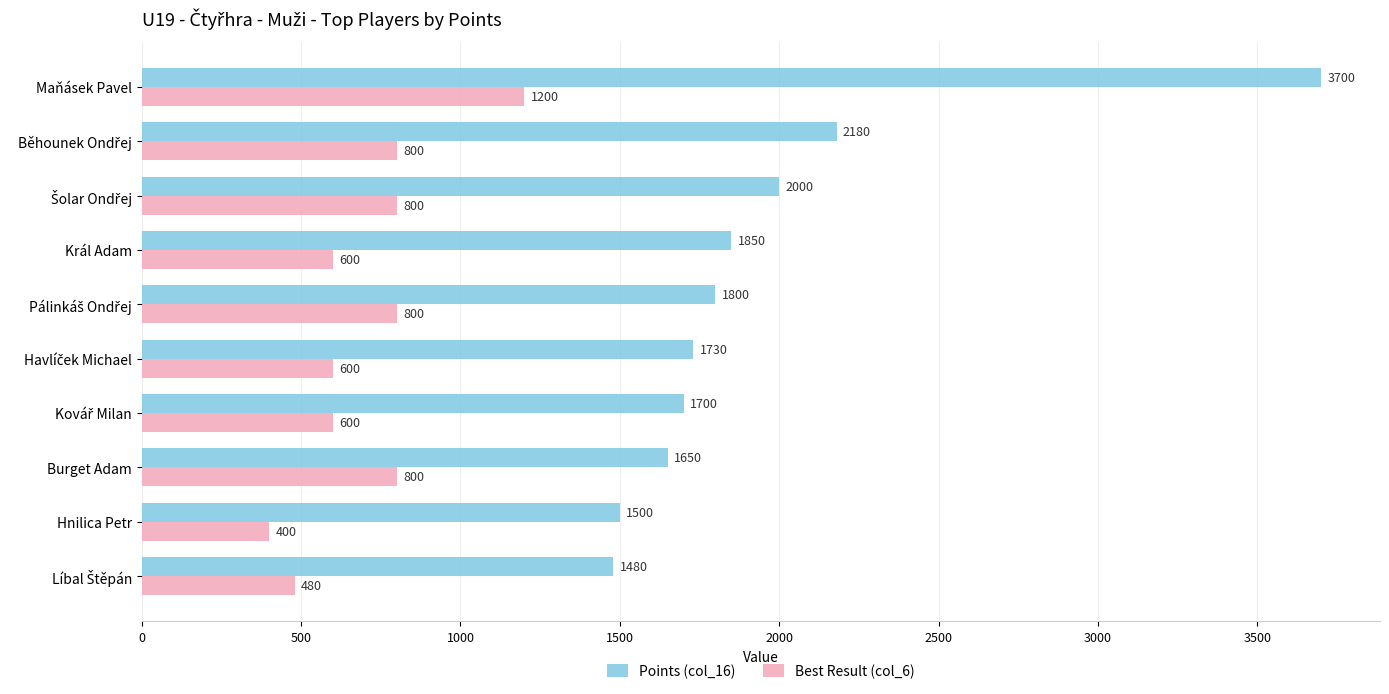

Rank the series by their average value, from highest to lowest.

Points (col_16), Best Result (col_6)